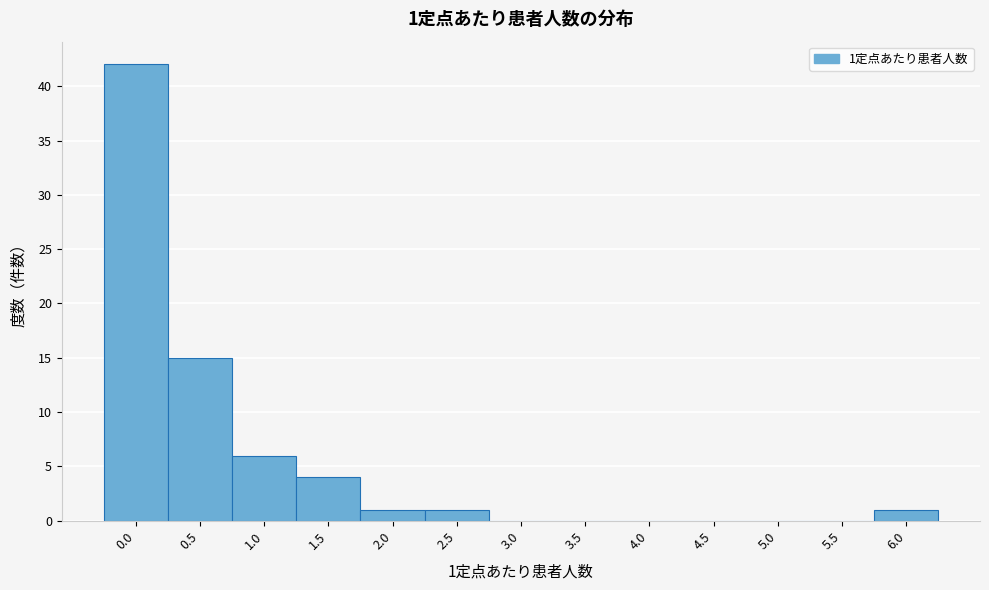

Reading left to right, what are all the values shown in this chart?

0.0=42	0.5=15	1.0=6	1.5=4	2.0=1	2.5=1	3.0=0	3.5=0	4.0=0	4.5=0	5.0=0	5.5=0	6.0=1